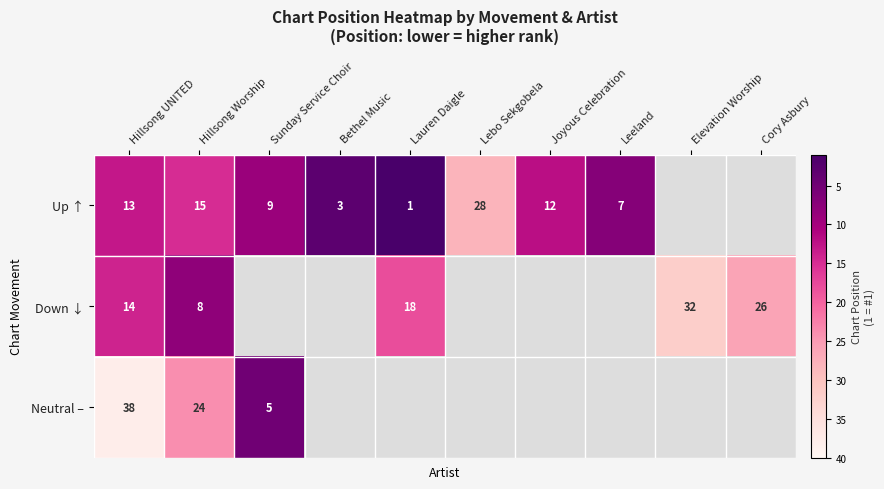

What is the difference between the Up ↑ values at Hillsong UNITED and Lebo Sekgobela?

15